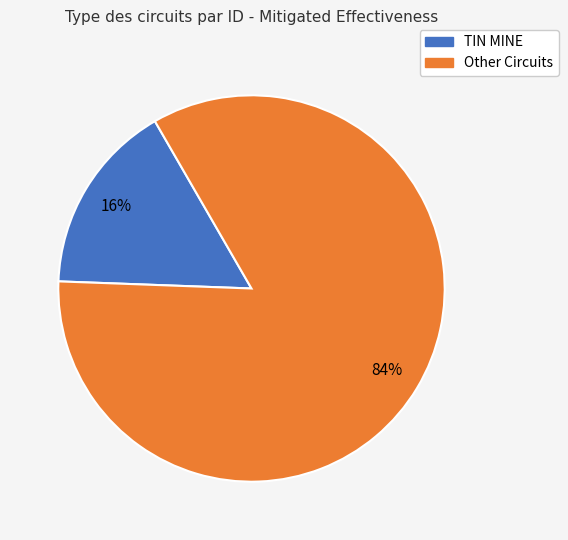

Count the number of slices in the pie.

2